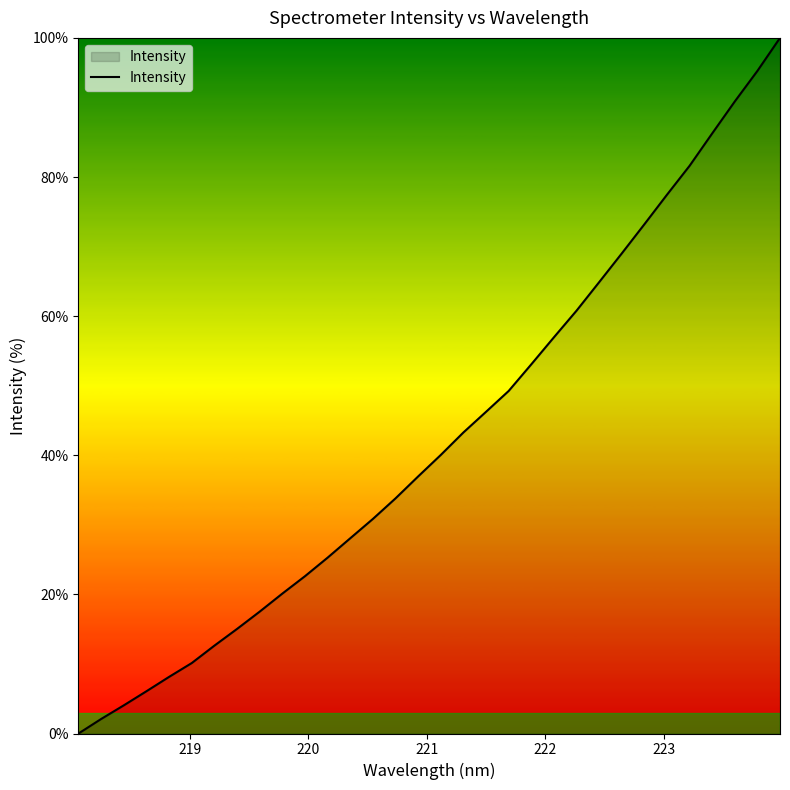

What is the maximum value shown in the chart?

100.0